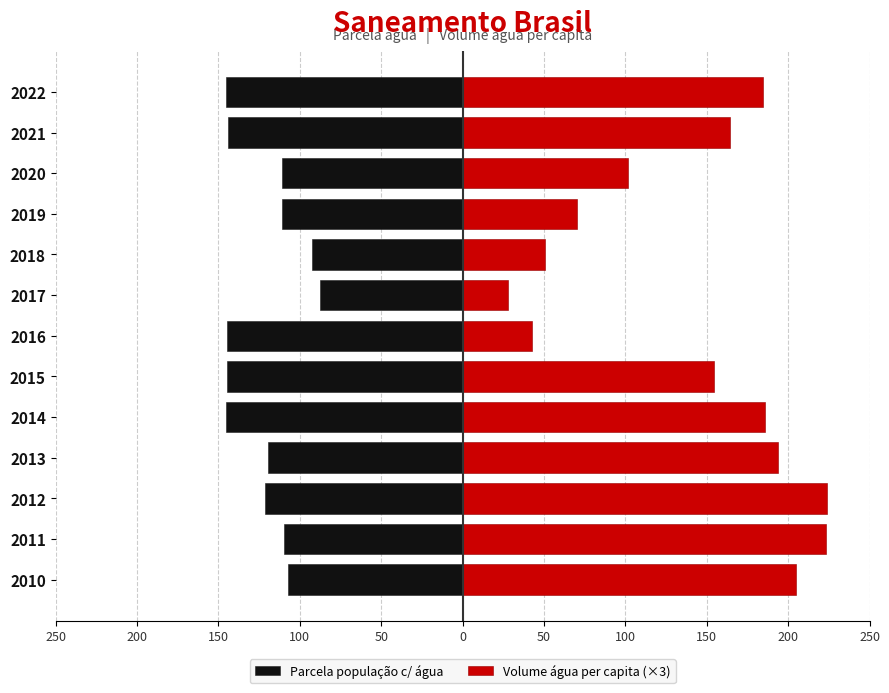

The Volume água per capita (×3) series shows 166.9 at 2020. True or false?

False